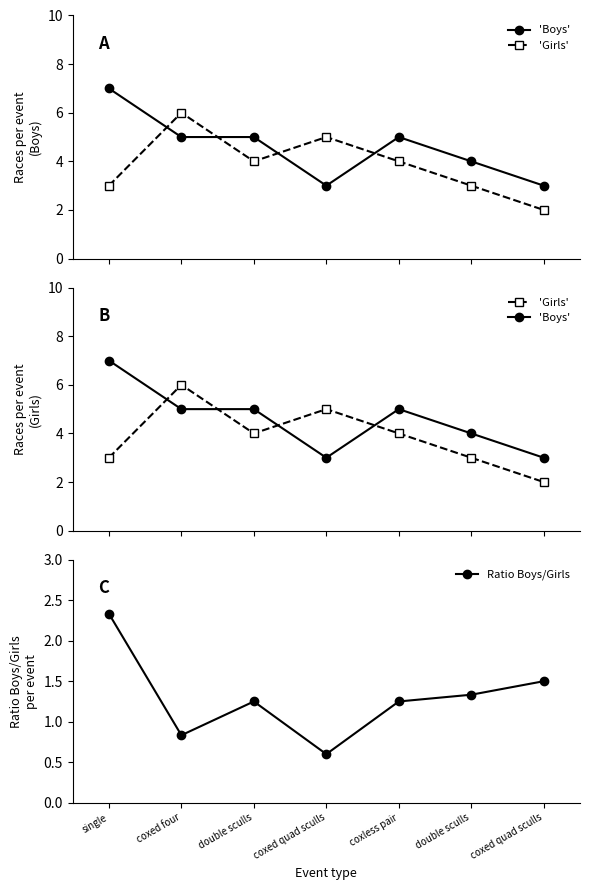

Count the number of data series in this chart.

3